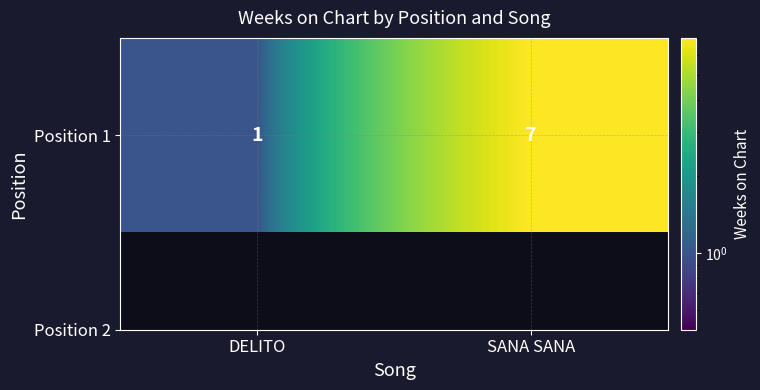

Reading left to right, transcribe all the data shown in this chart.

DELITO=1	SANA SANA=7